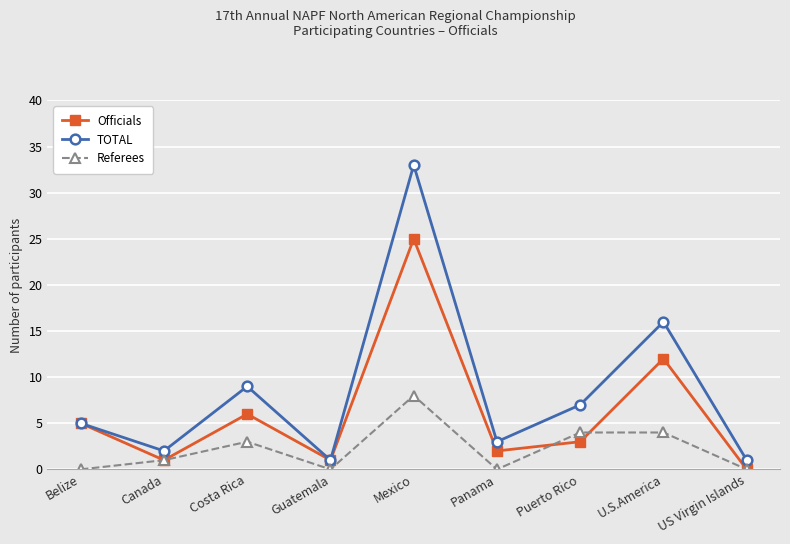

Does the chart have visible grid lines?

Yes